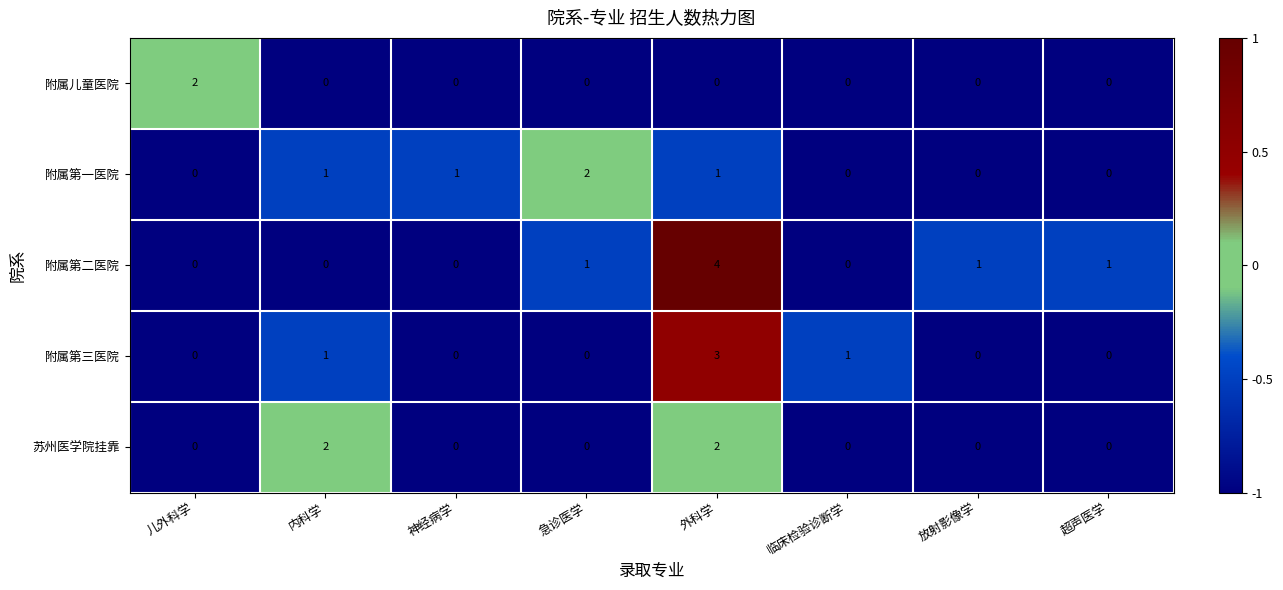

The value of 附属第一医院 at 儿外科学 is 0. True or false?

True